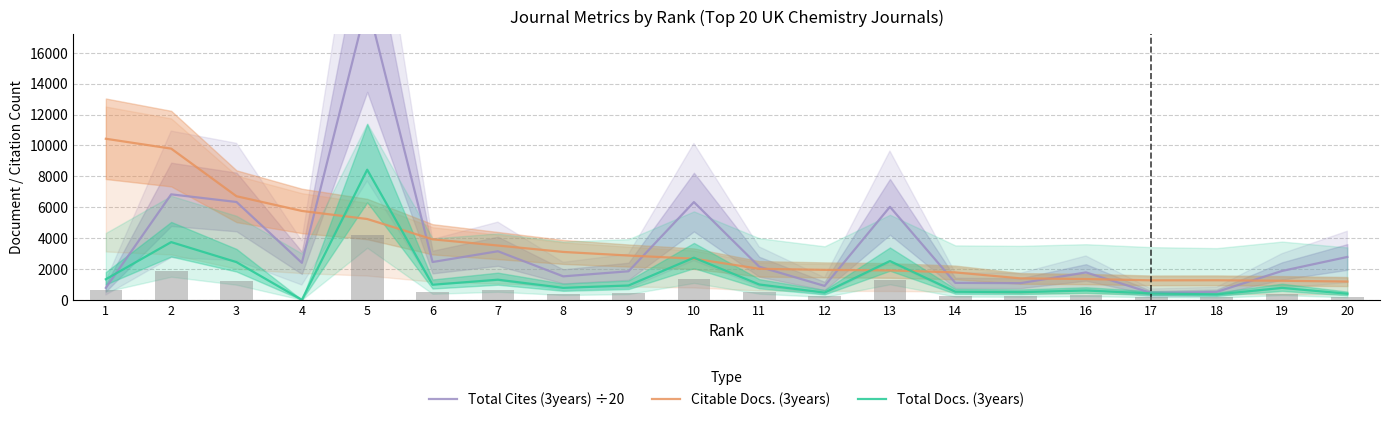

How many data points in Total Docs. (3years) are above 927?

9